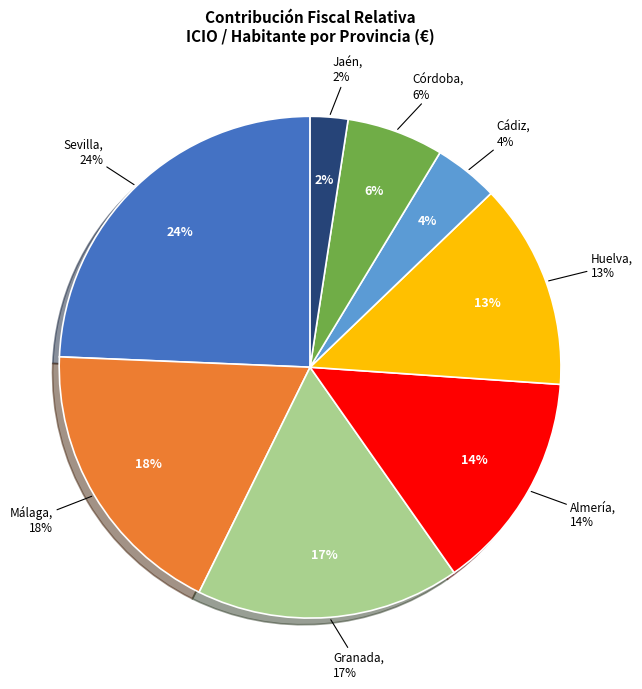

What percentage is the Sevilla slice, to the nearest percent?

24%